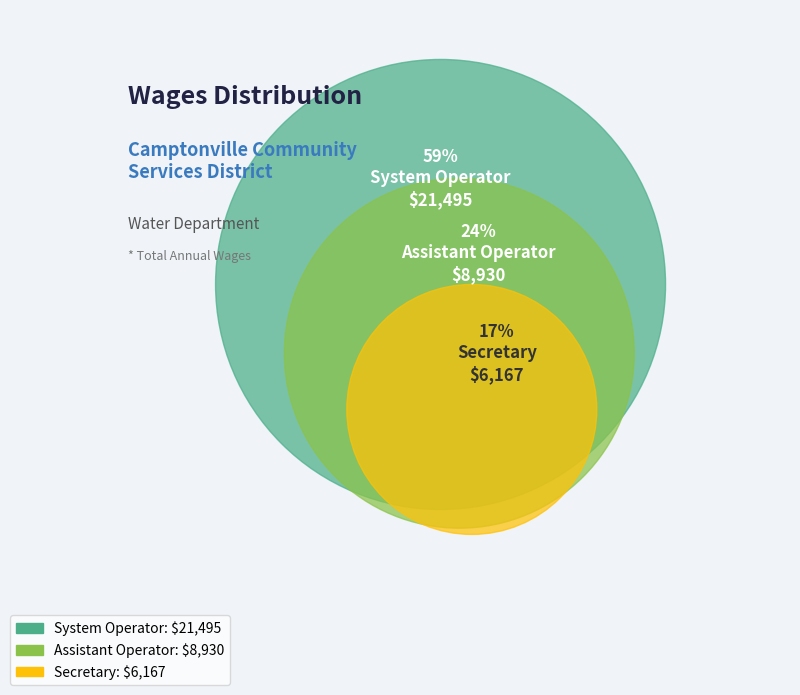

To the nearest percent, what percentage of the pie is Secretary?

17%